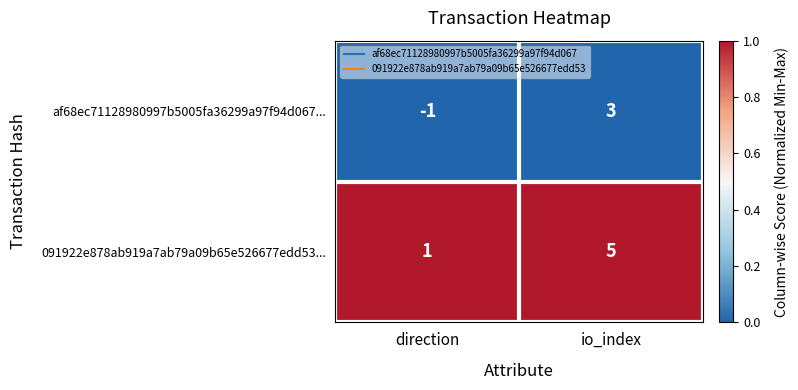

Count the number of data series in this chart.

2